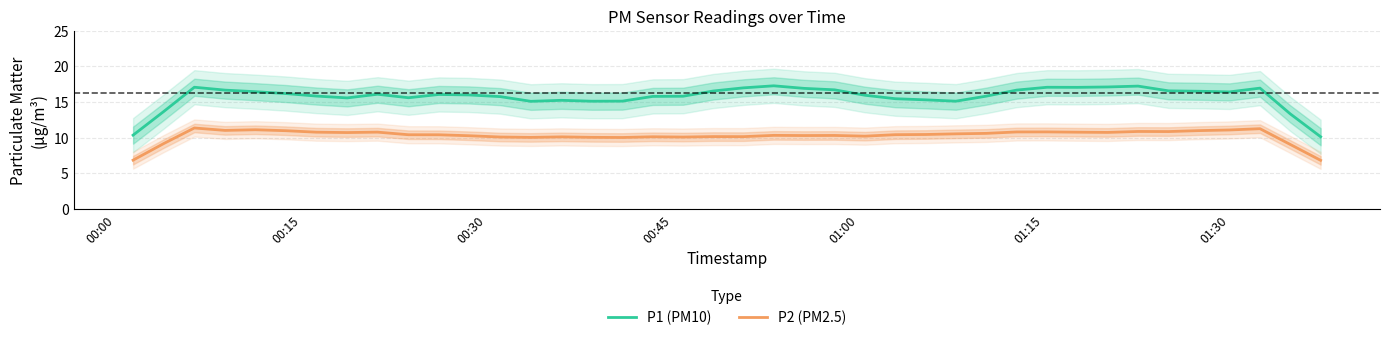

True or false: P1 (PM10) and P2 (PM2.5) cross at least once.

False